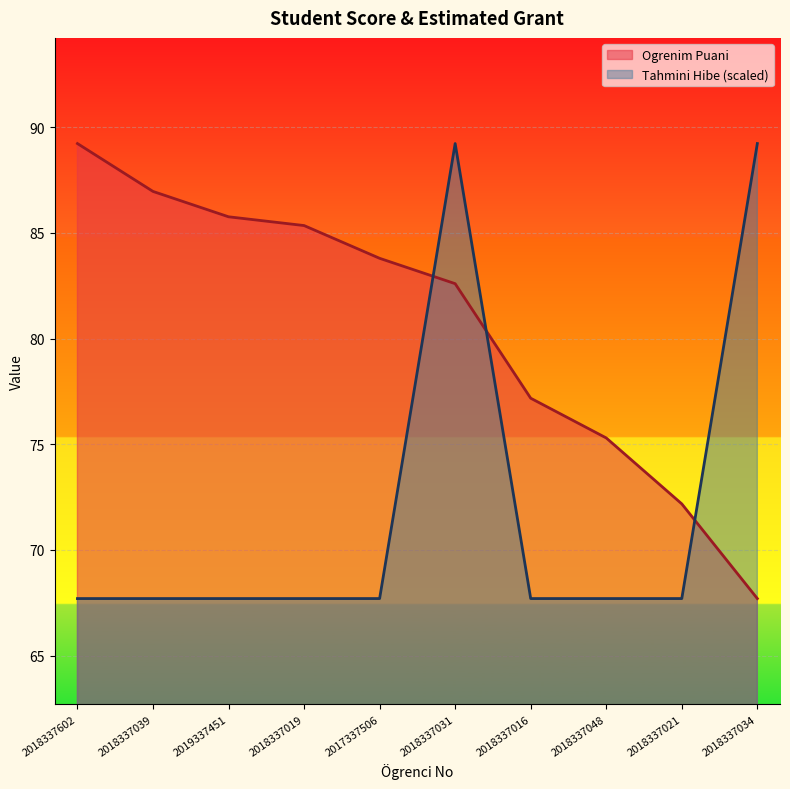

What are all the series names shown in the legend?

Ogrenim Puani, Tahmini Hibe (scaled)